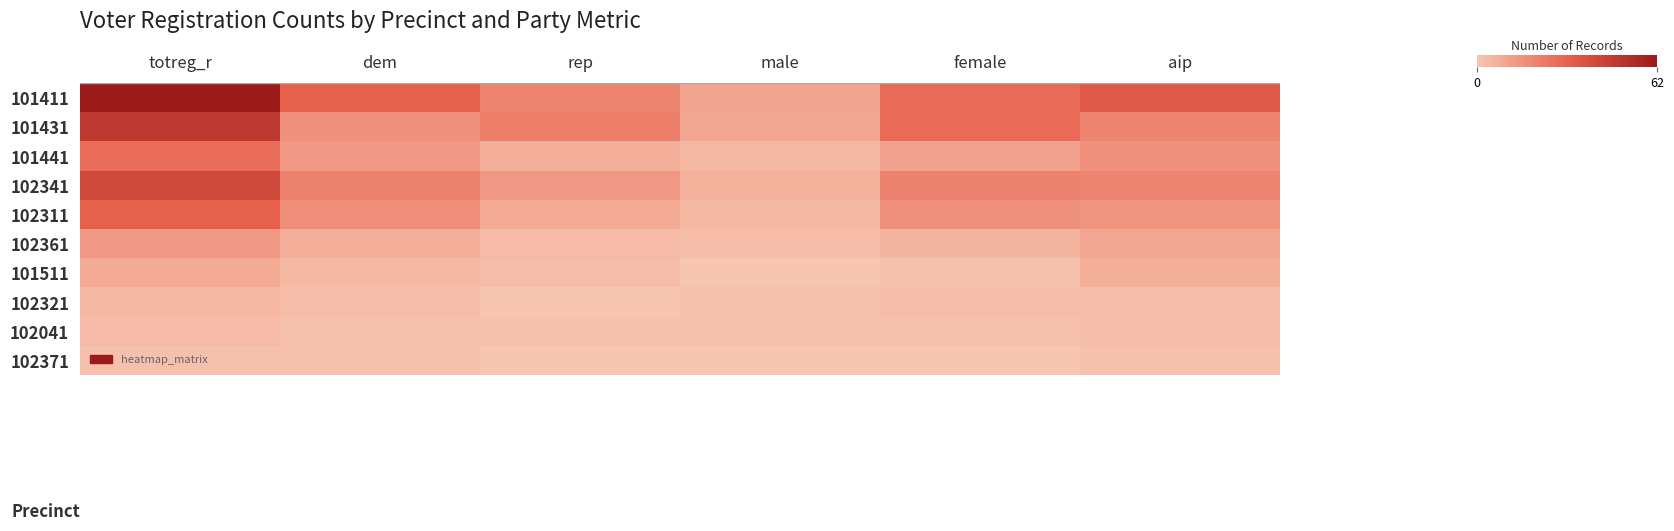

Which series has the largest range (max minus min)?

row_0